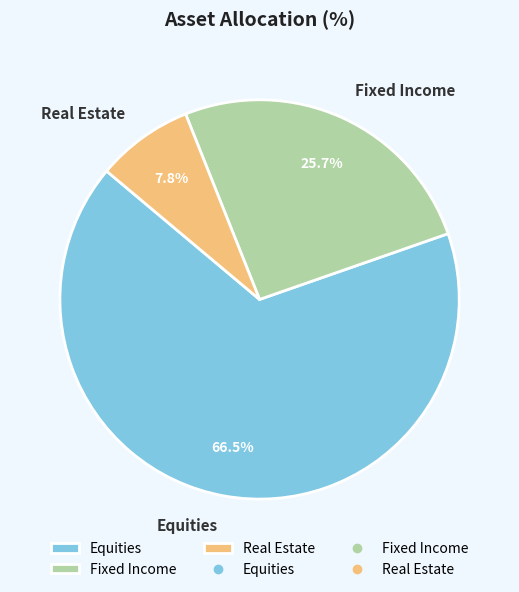

To the nearest percent, what is the average slice percentage?

33%